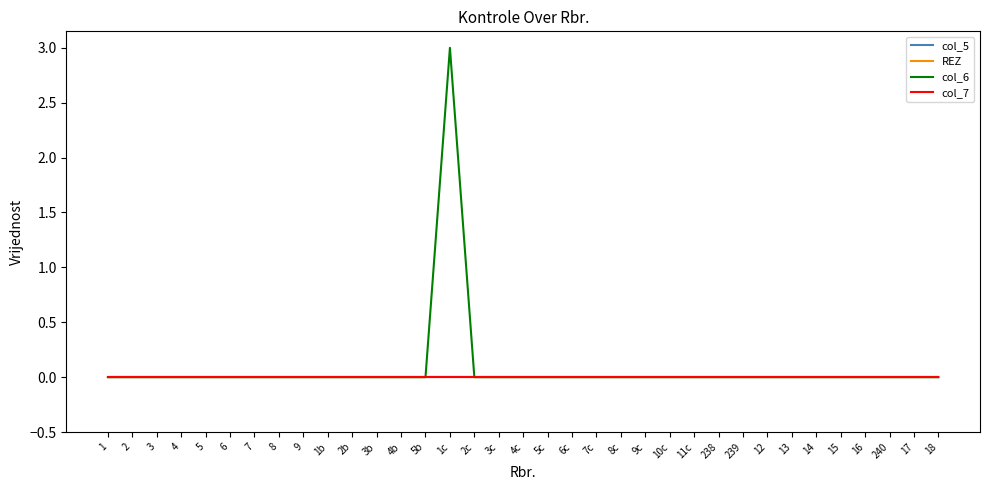

Is this an area chart (filled region under the line)?

No